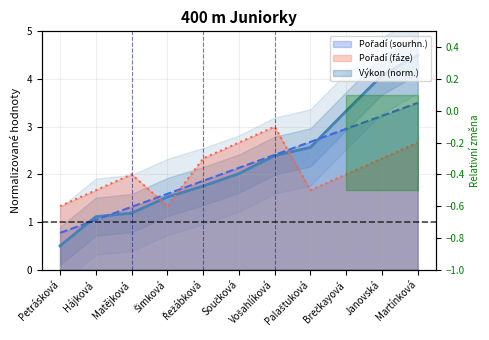

How many data points in Pořadí (fáze) are above 2?

5